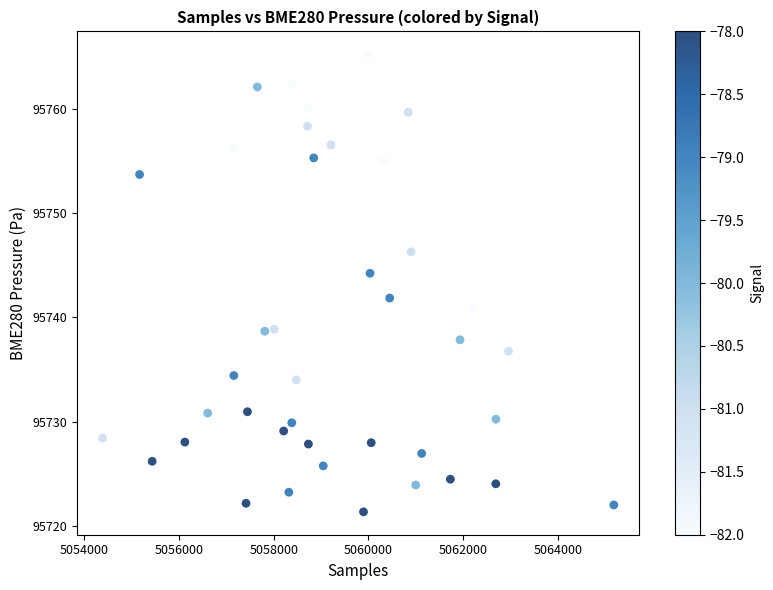

What is the range of X values (max minus min)?

10793.0